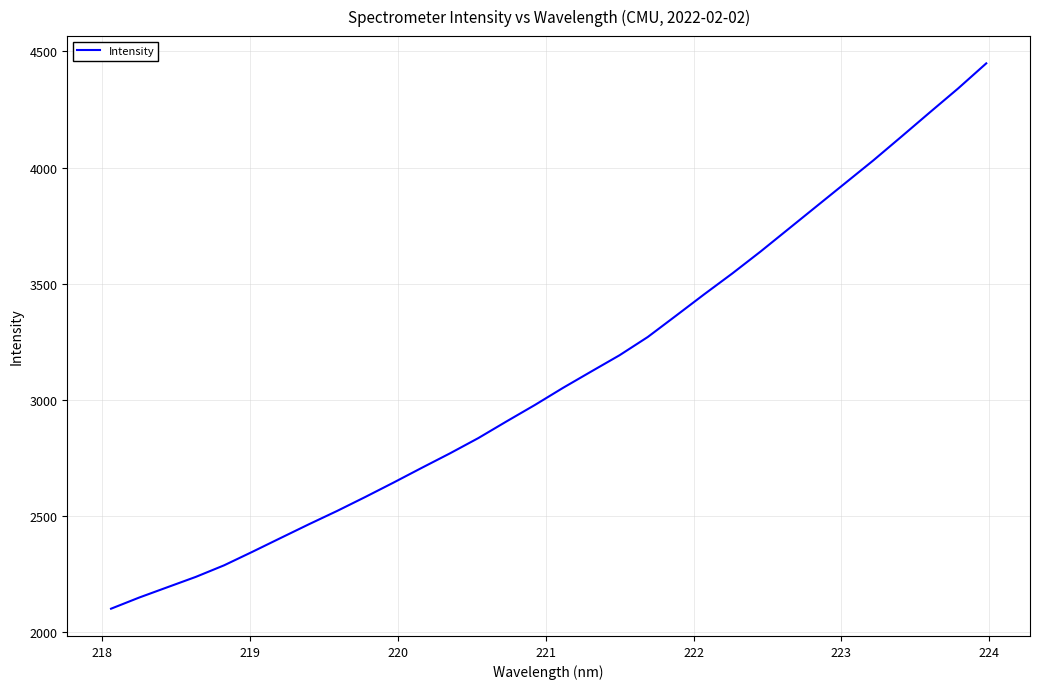

What is the difference between the maximum and minimum values?

2348.6